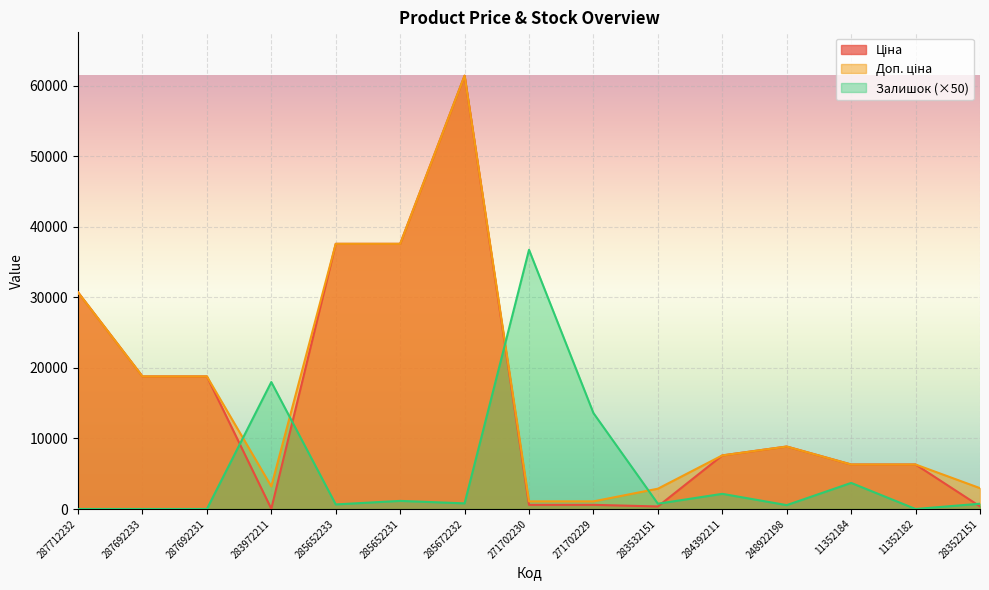

Which category has the highest value across all series?

285672232